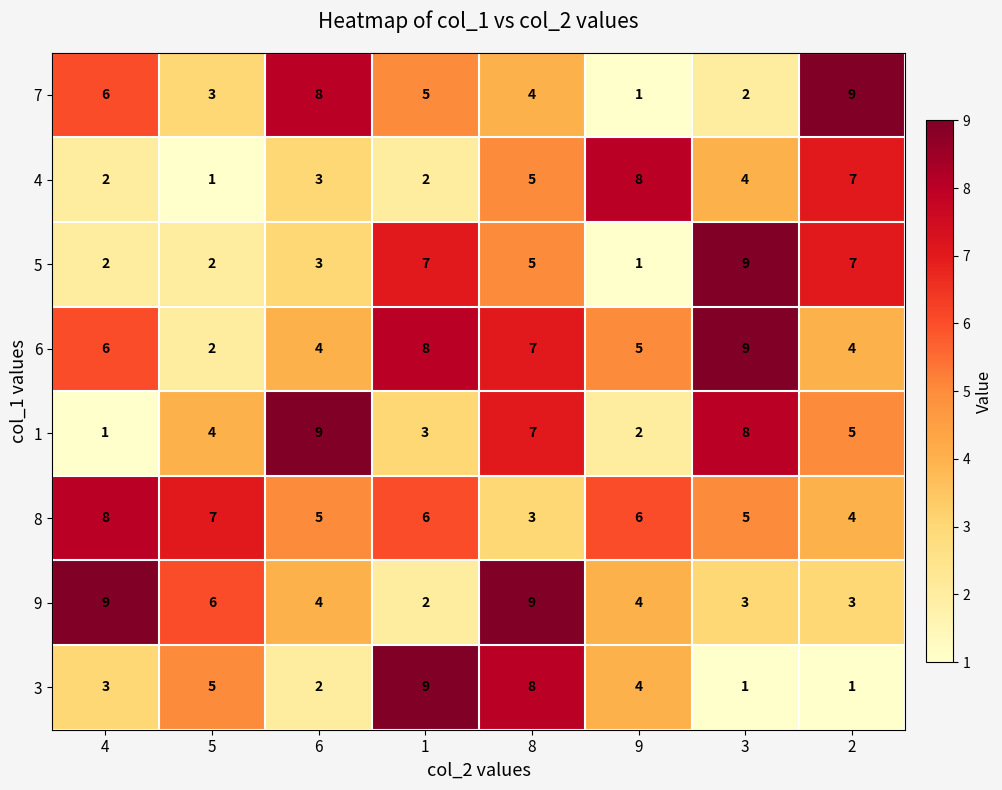

At which label does 6 reach its minimum?

5